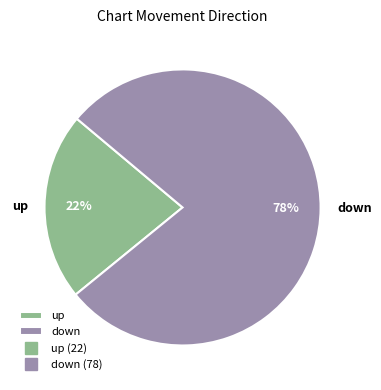

Which slice is the smallest?

up